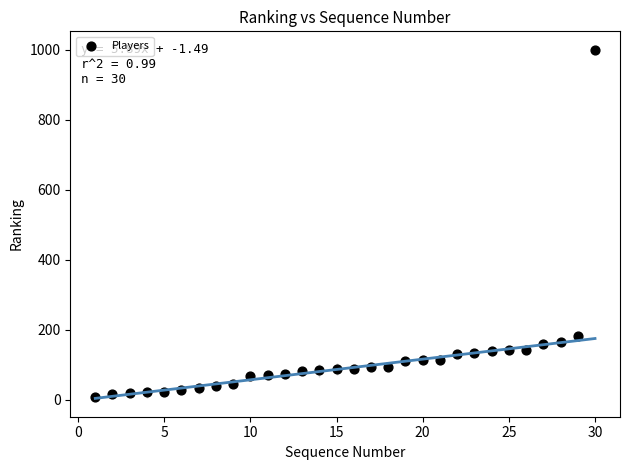

What Y value in the scatter plot is closest to 503?

183